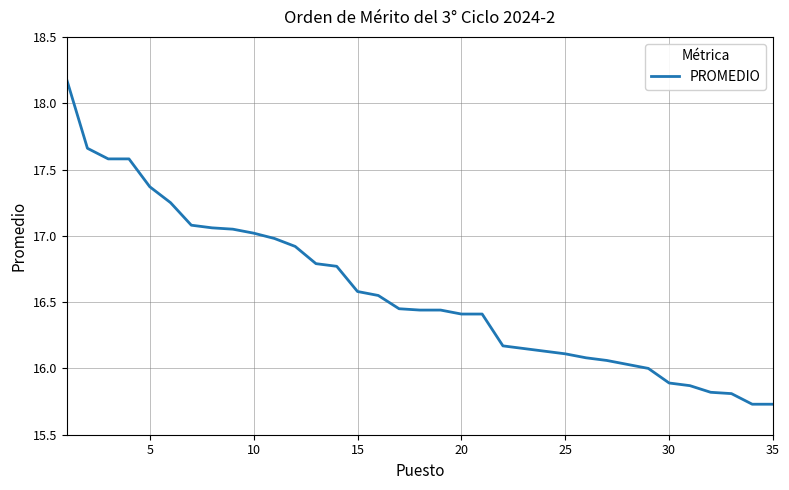

What is the maximum value shown in the chart?

18.2